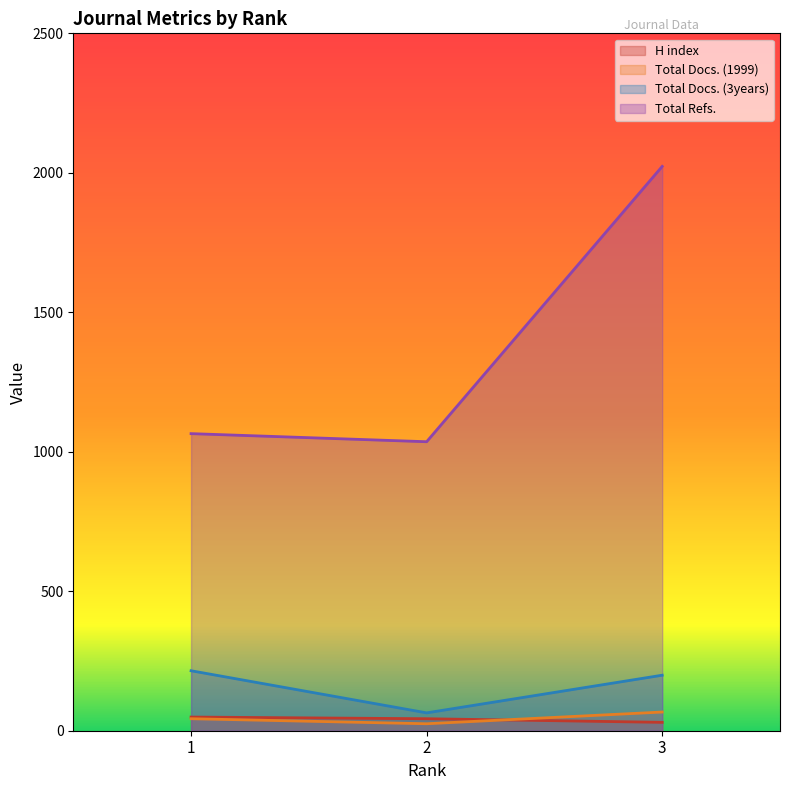

Reading left to right, transcribe all the data shown in this chart.

H index: 49	43	30
Total Docs. (1999): 43	25	67
Total Docs. (3years): 215	64	199
Total Refs.: 1065	1036	2023